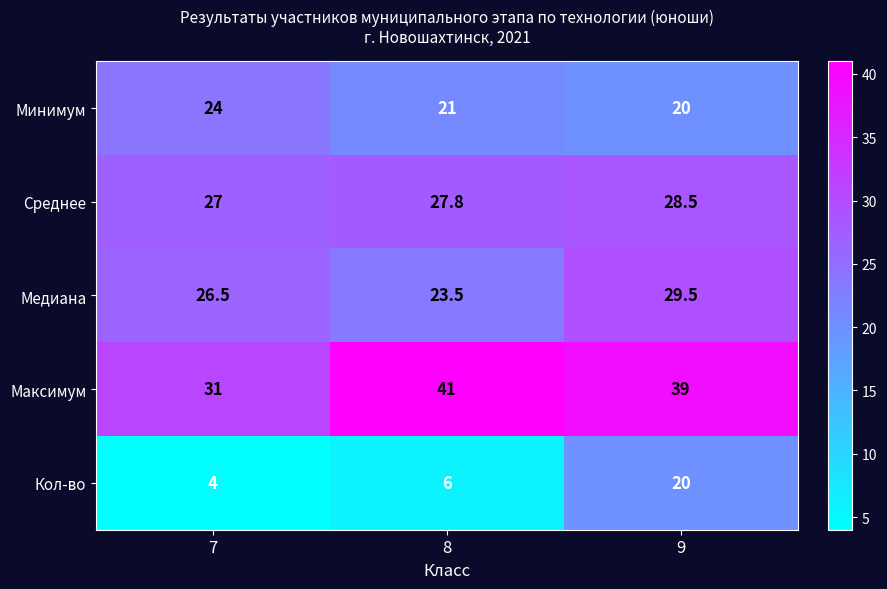

What is the average value of the Минимум series?

21.7